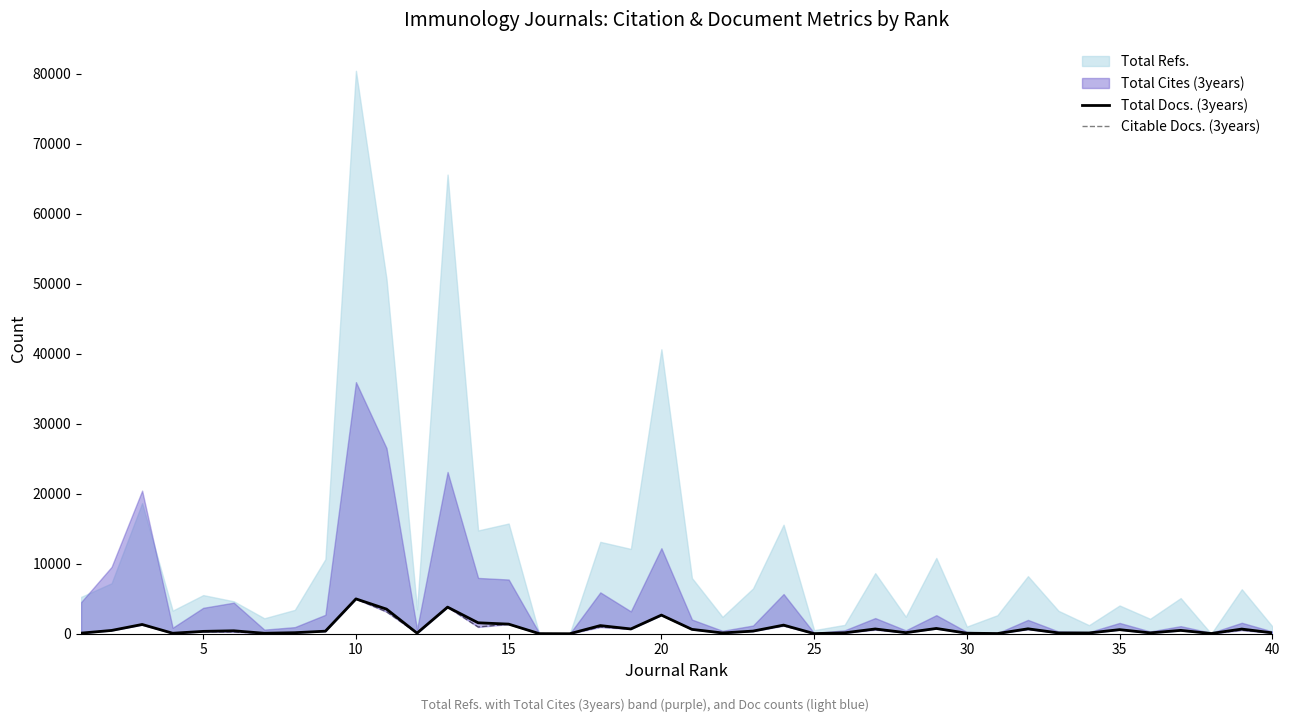

How many data points in Citable Docs. (3years) are less than 359?

20